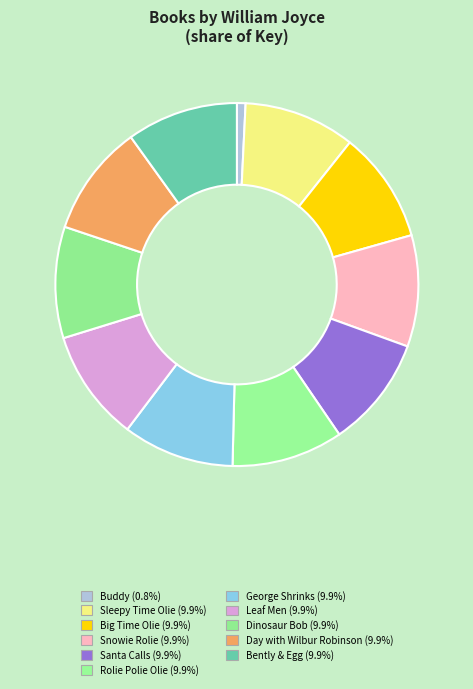

What is the smallest slice in the pie chart?

Buddy